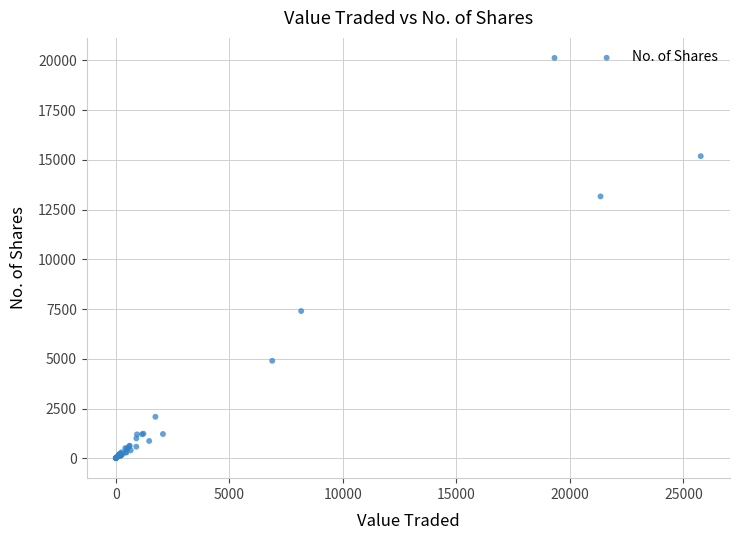

What Y value in the scatter plot is closest to 10067?

7402